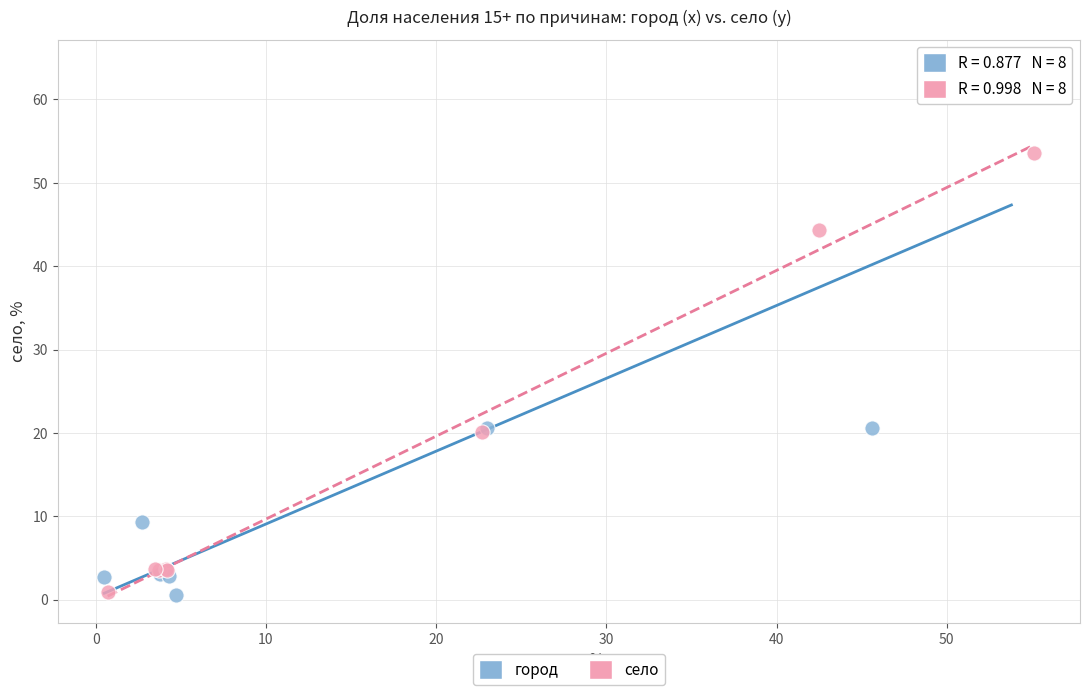

Which series contains the highest Y value?

город